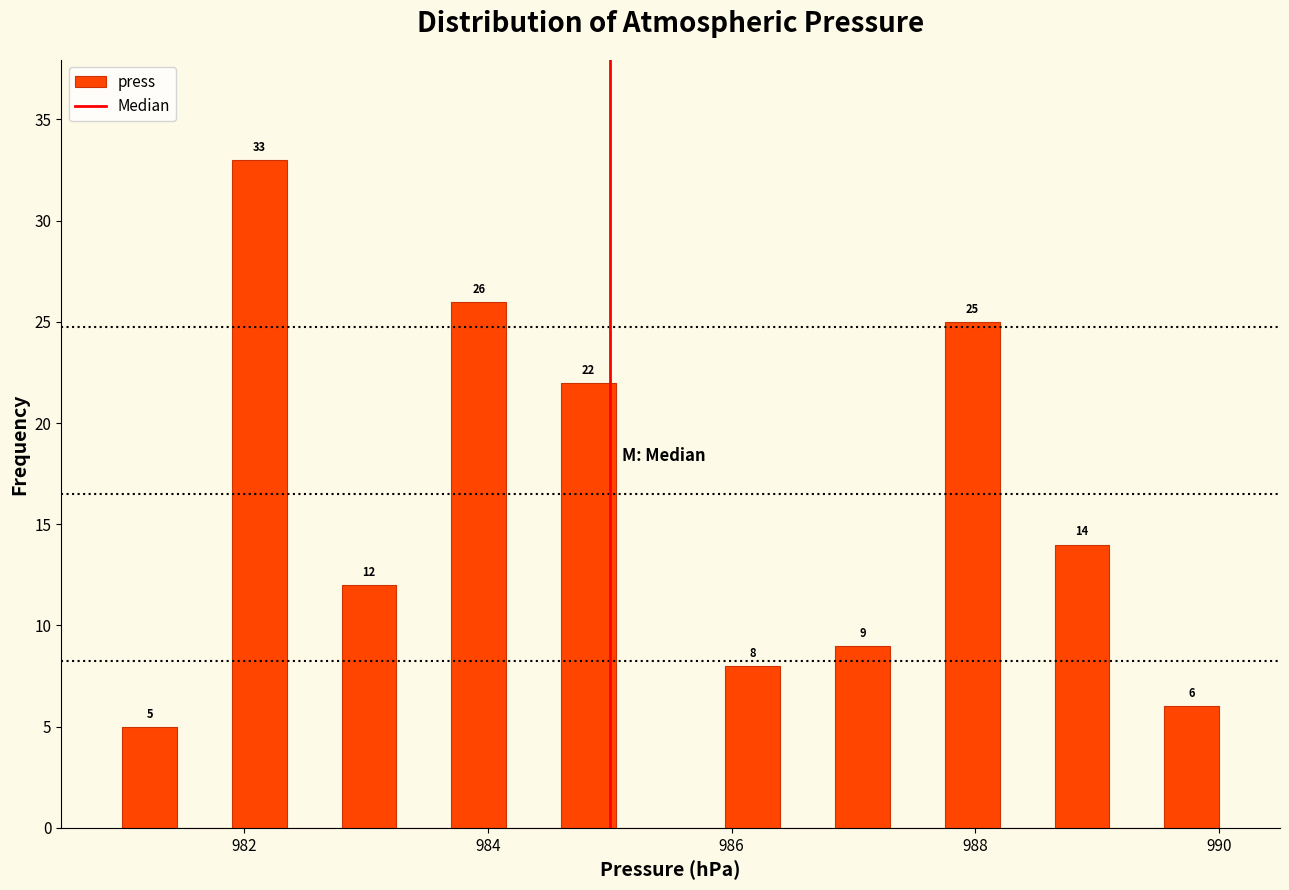

Read against the x-axis, roughly where is the centre of the tallest bar?

982.2